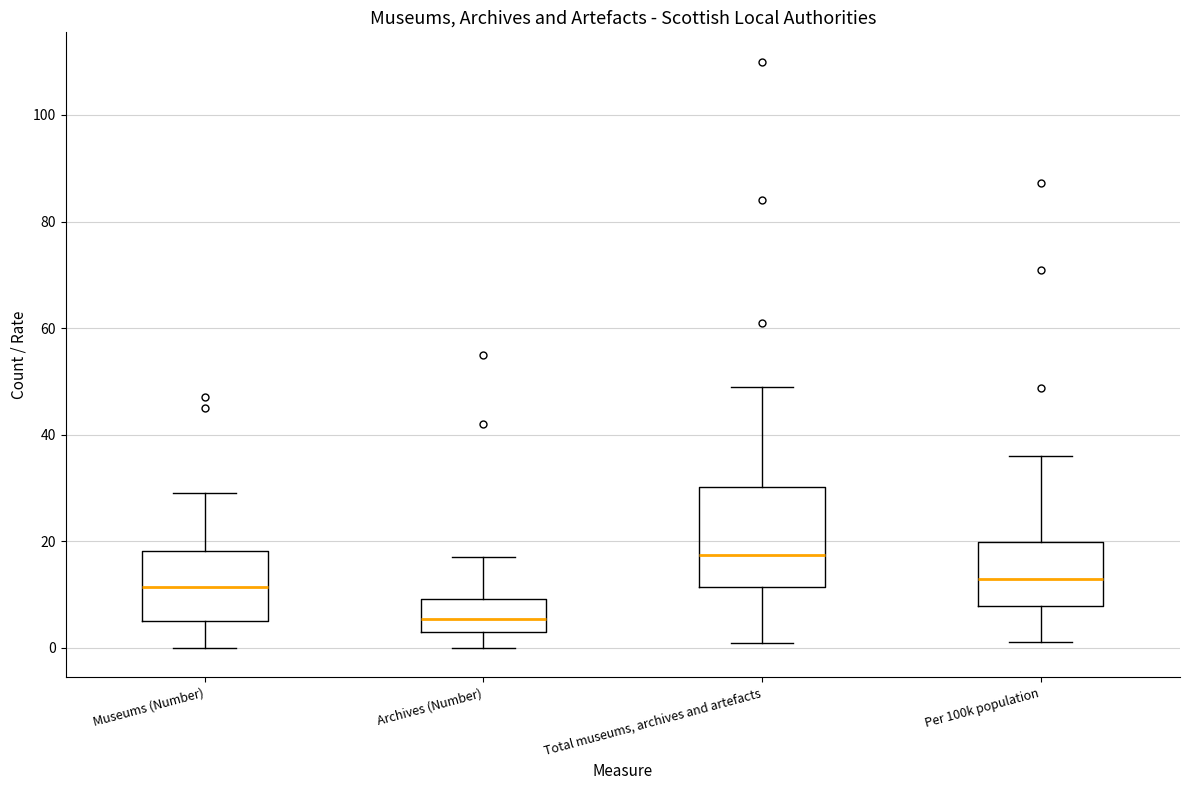

Reading left to right, read every box against the y-axis: the position of its median line, the range the box covers, and the ends of its whiskers. The values are not printed on the chart, so give them approximately, as read against the axis.

Museums (Number): median 12, box 6 to 18, whiskers 0 to 30
Archives (Number): median 6, box 4 to 10, whiskers 0 to 18
Total museums, archives and artefacts: median 18, box 12 to 30, whiskers 2 to 50
Per 100k population: median 12, box 8 to 20, whiskers 2 to 36